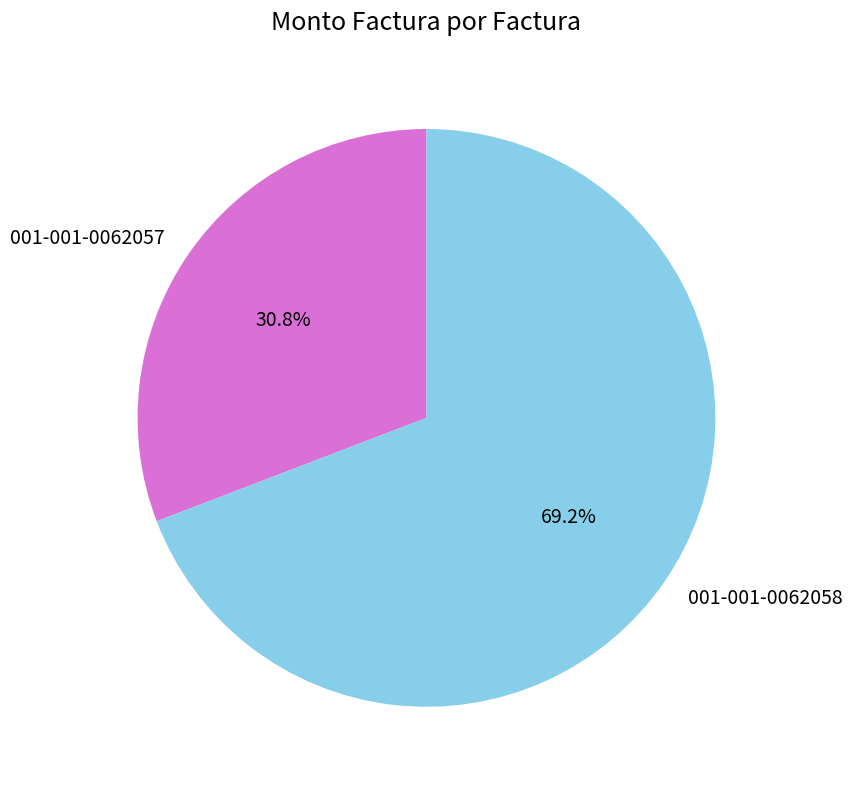

Does 001-001-0062058 account for over 50% of the chart?

Yes